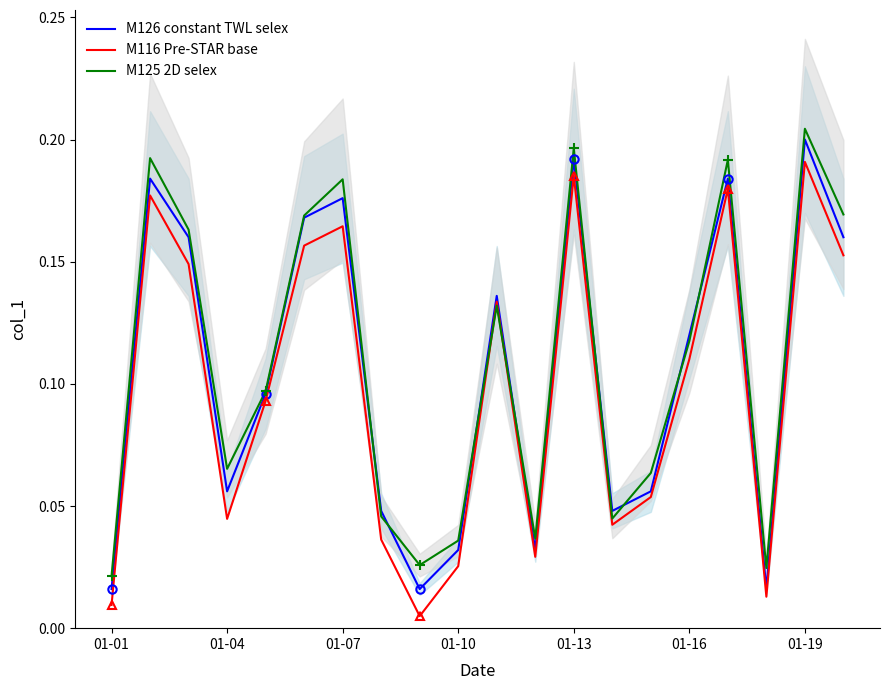

What is the value of the M116 Pre-STAR base point at the 19th from the left?

0.2